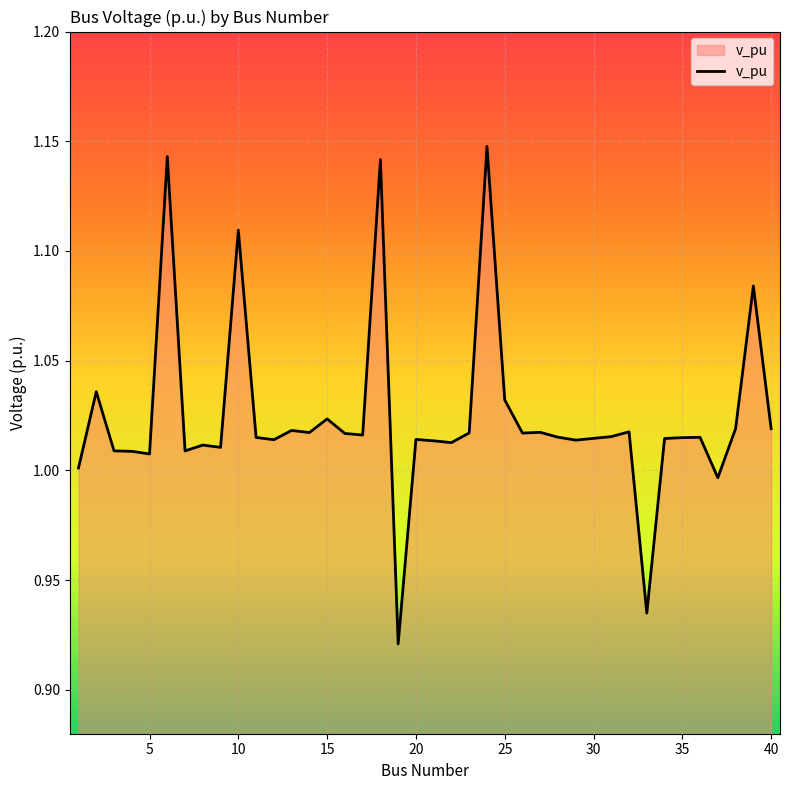

What is the difference between the maximum and minimum values?

0.2